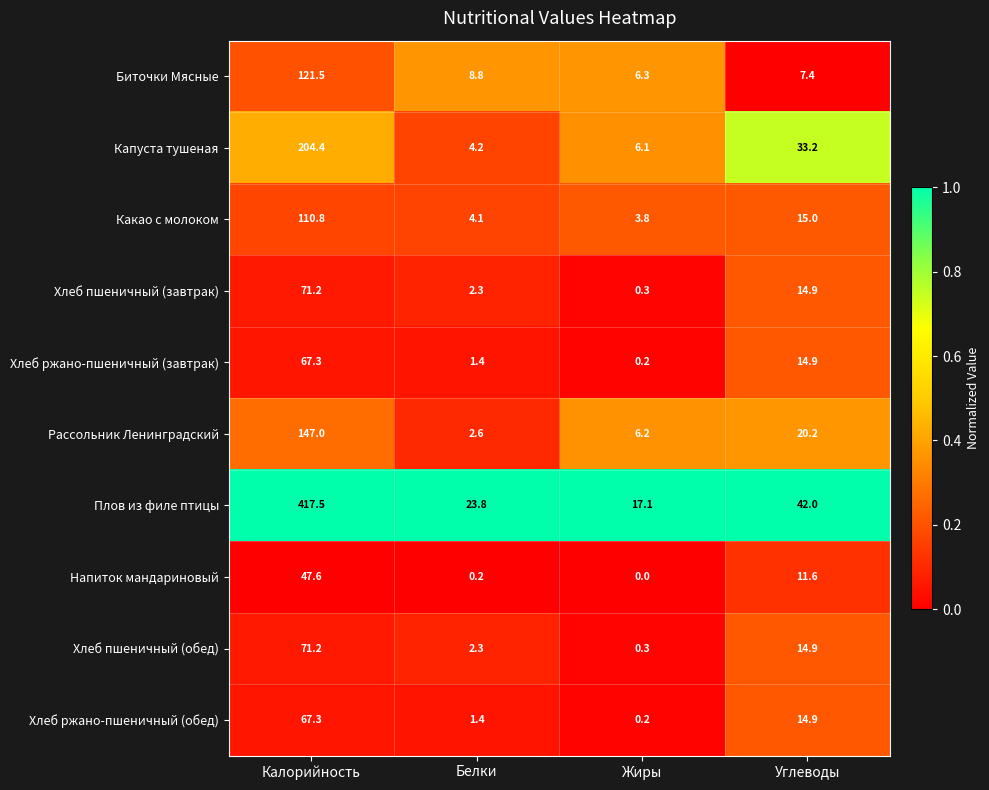

Is it true that Напиток мандариновый equals -32.4 at Жиры?

False